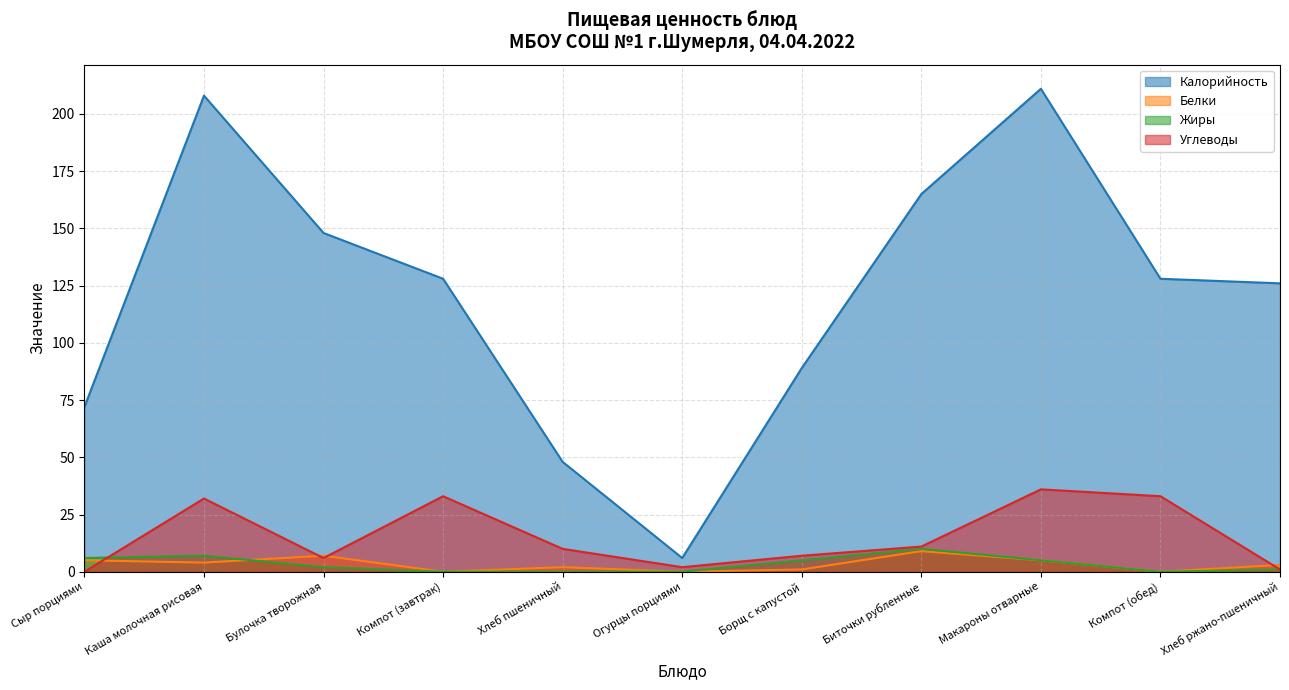

At Сыр порциями, list the series in order from largest to smallest.

Калорийность, Жиры, Белки, Углеводы